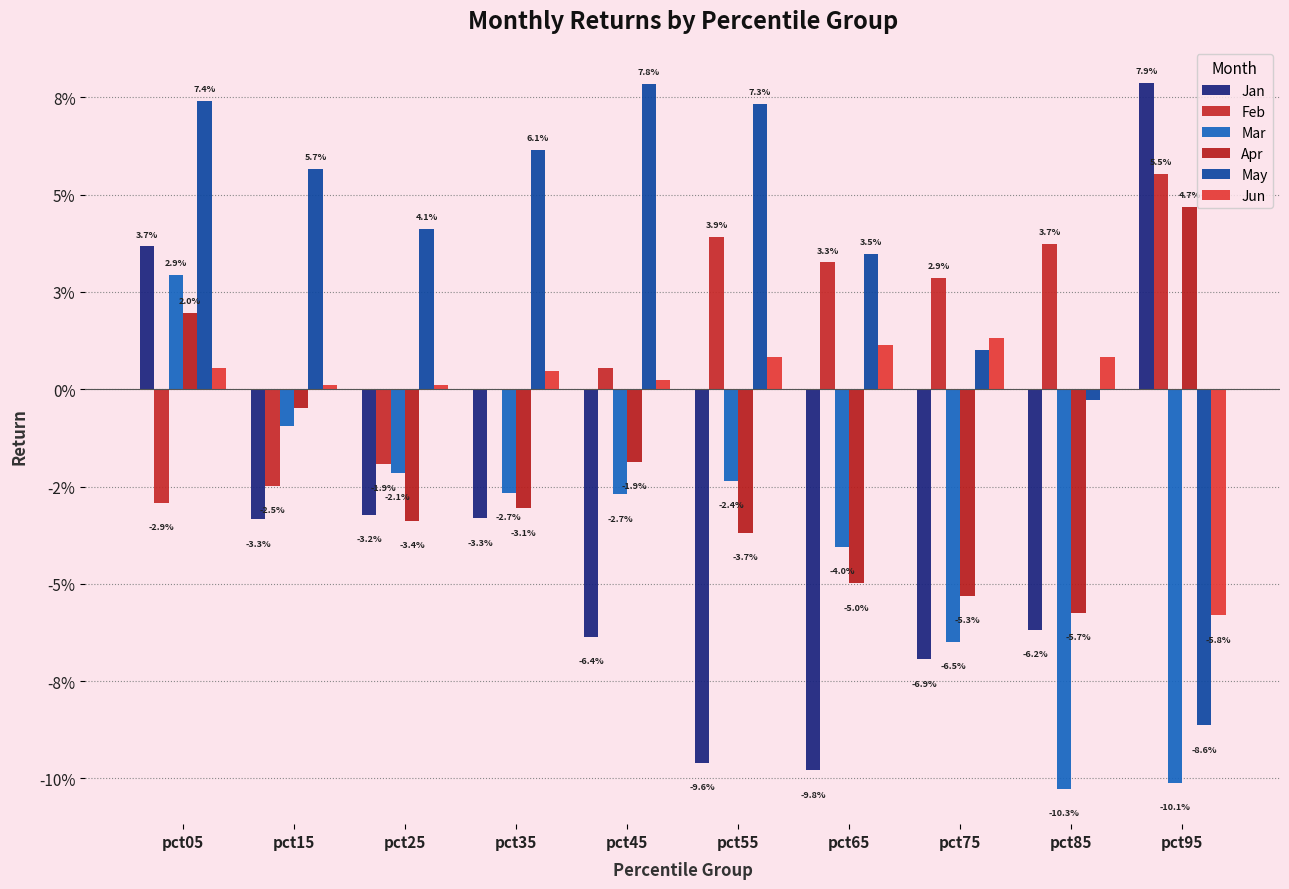

Reading left to right, transcribe all the data shown in this chart.

Jan: 0.0	-0.0	-0.0	-0.0	-0.1	-0.1	-0.1	-0.1	-0.1	0.1
Feb: -0.0	-0.0	-0.0	-0.0	0.0	0.0	0.0	0.0	0.0	0.1
Mar: 0.0	-0.0	-0.0	-0.0	-0.0	-0.0	-0.0	-0.1	-0.1	-0.1
Apr: 0.0	-0.0	-0.0	-0.0	-0.0	-0.0	-0.0	-0.1	-0.1	0.0
May: 0.1	0.1	0.0	0.1	0.1	0.1	0.0	0.0	-0.0	-0.1
Jun: 0.0	0.0	0.0	0.0	0.0	0.0	0.0	0.0	0.0	-0.1